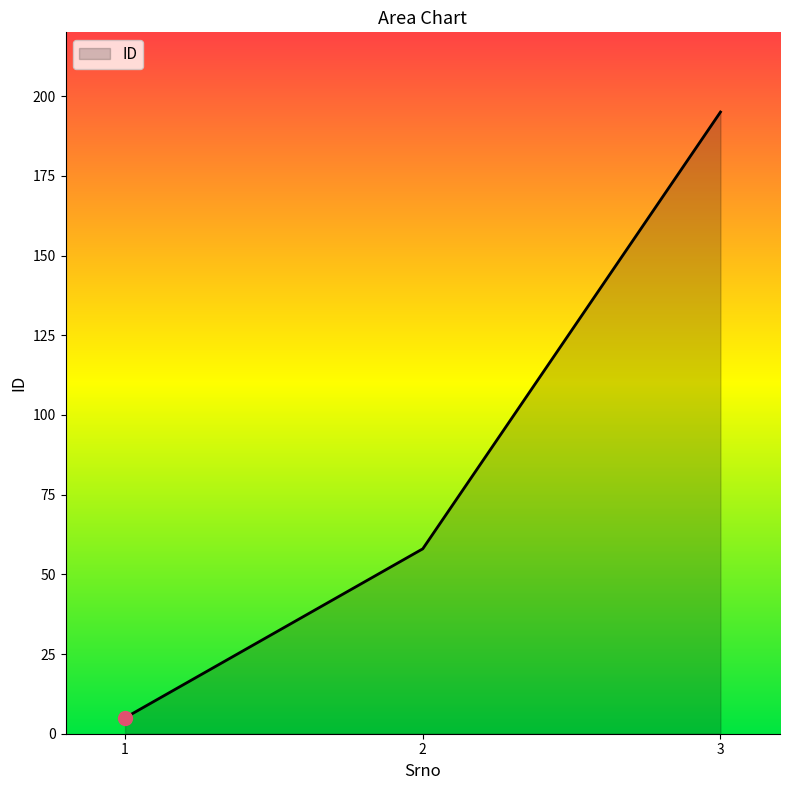

True or false: the data shows 301 at 3.

False